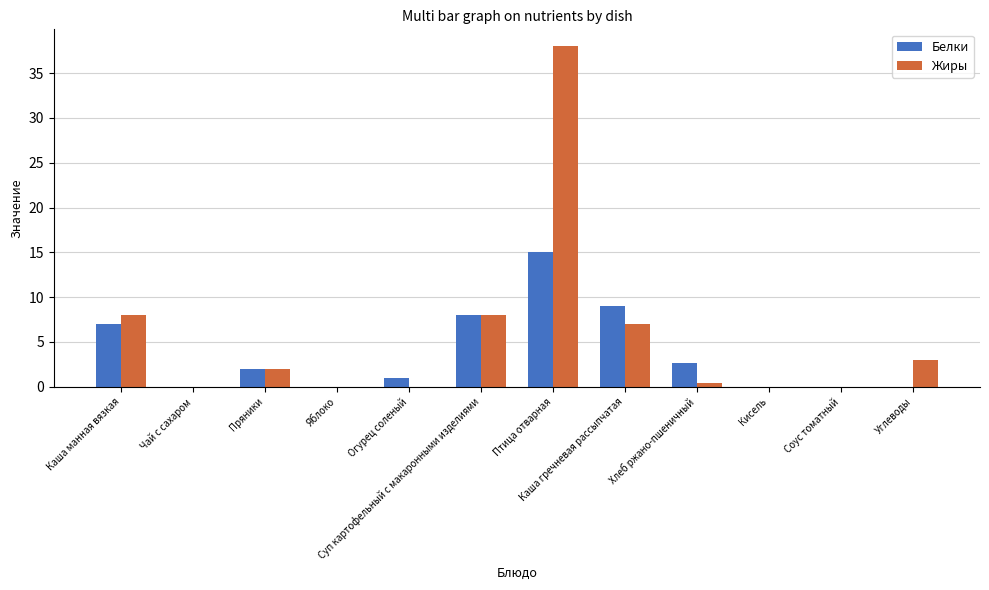

What is the sum of all Белки values?

44.6